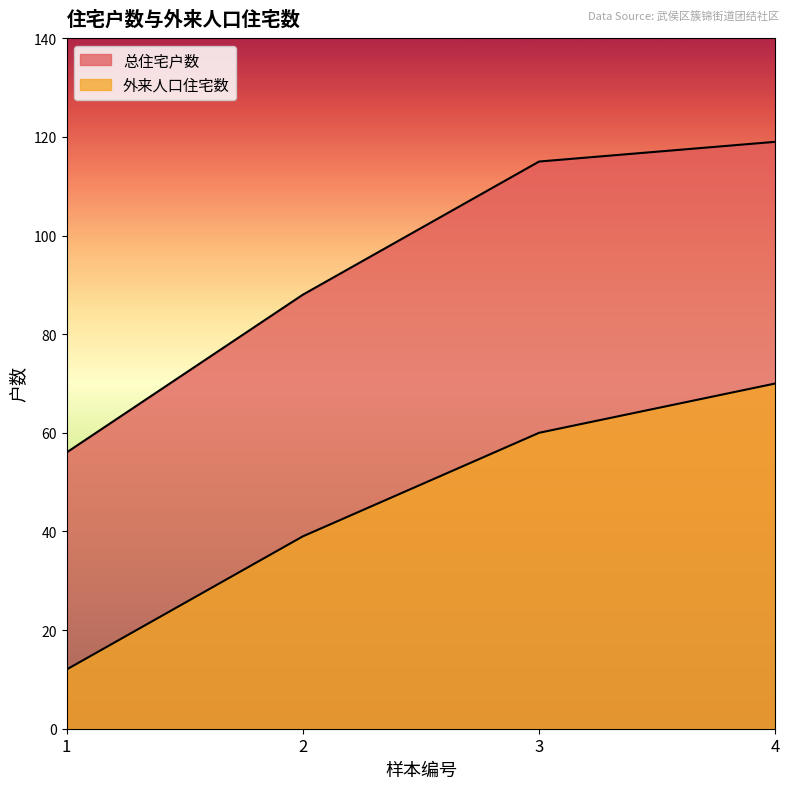

What are all the series names shown in the legend?

总住宅户数, 外来人口住宅数